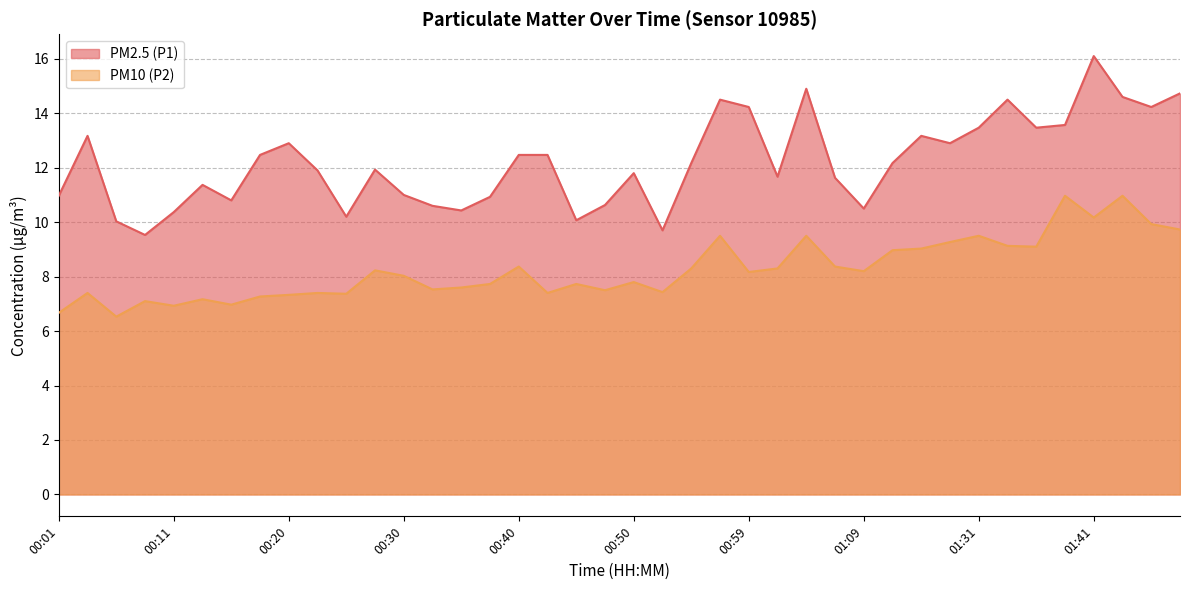

What is the average value of the PM2.5 (P1) series?

12.2